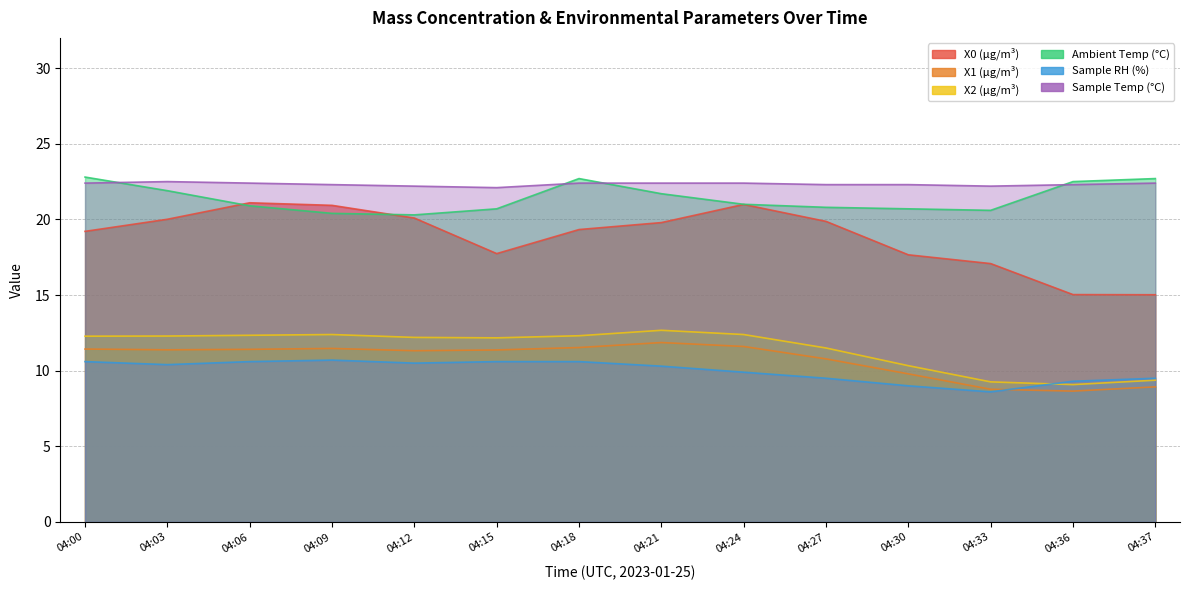

At which category does the chart reach its peak across all series?

04:00